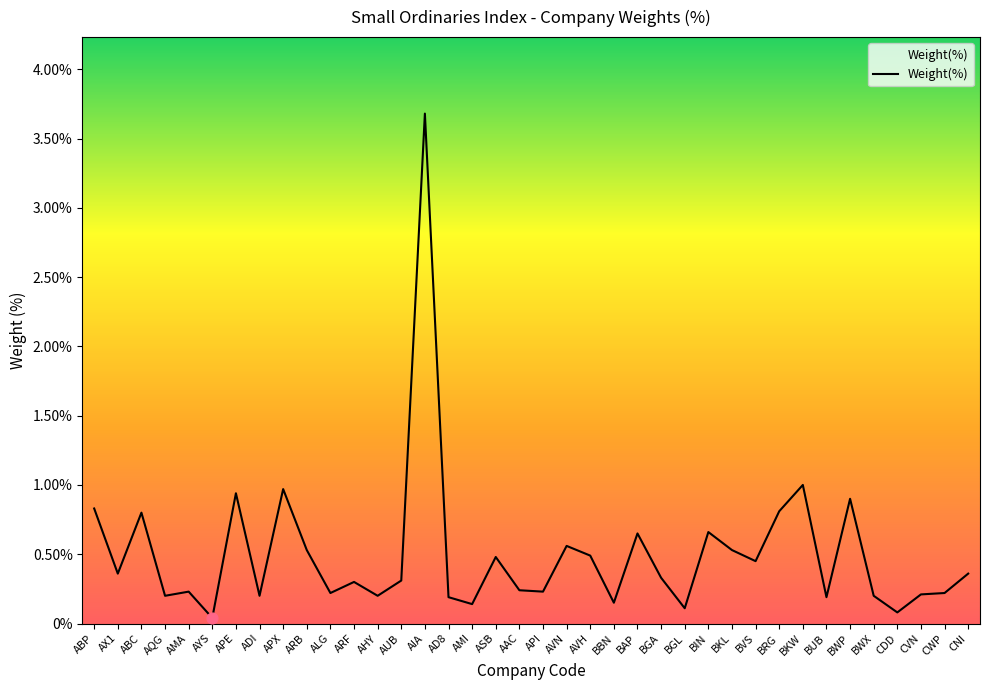

Which has a higher value, BRG or AMA?

BRG